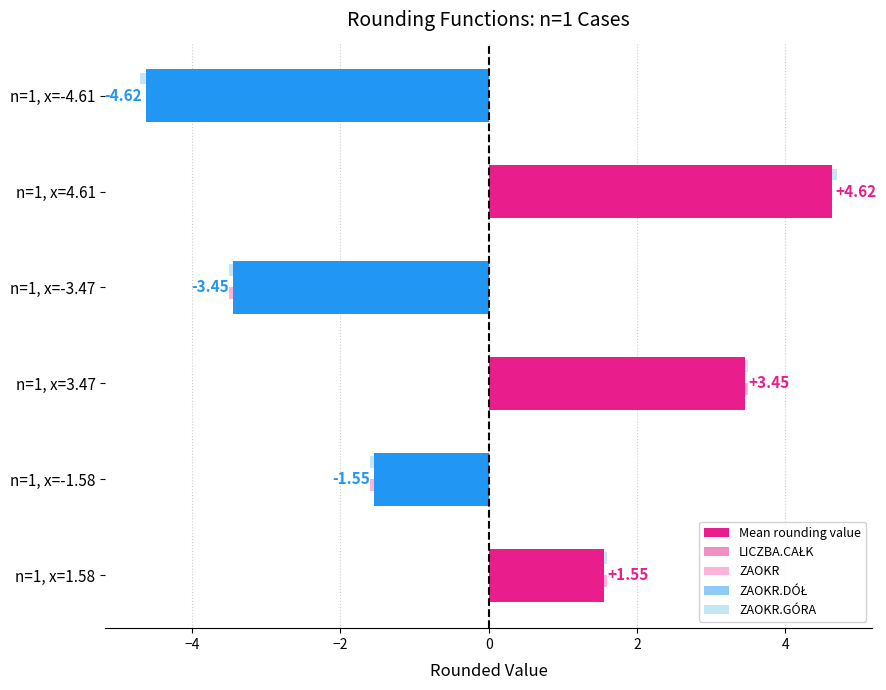

Reading right to left, what are all the values shown in this chart?

Mean rounding value: -4.6	4.6	-3.5	3.5	-1.5	1.5
LICZBA.CAŁK: -4.6	4.6	-3.4	3.4	-1.5	1.5
ZAOKR: -4.6	4.6	-3.5	3.5	-1.6	1.6
ZAOKR.DÓŁ: -4.6	4.6	-3.4	3.4	-1.5	1.5
ZAOKR.GÓRA: -4.7	4.7	-3.5	3.5	-1.6	1.6